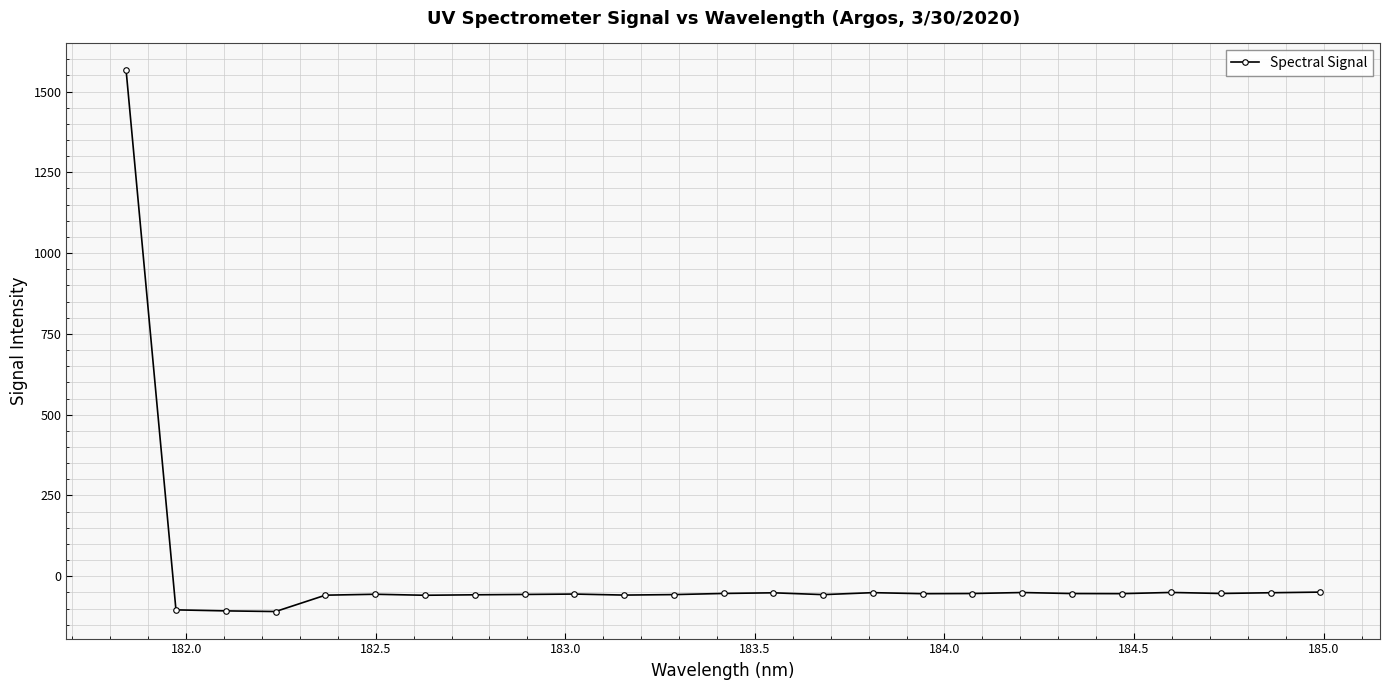

What is the difference between the maximum and minimum values?

1674.4